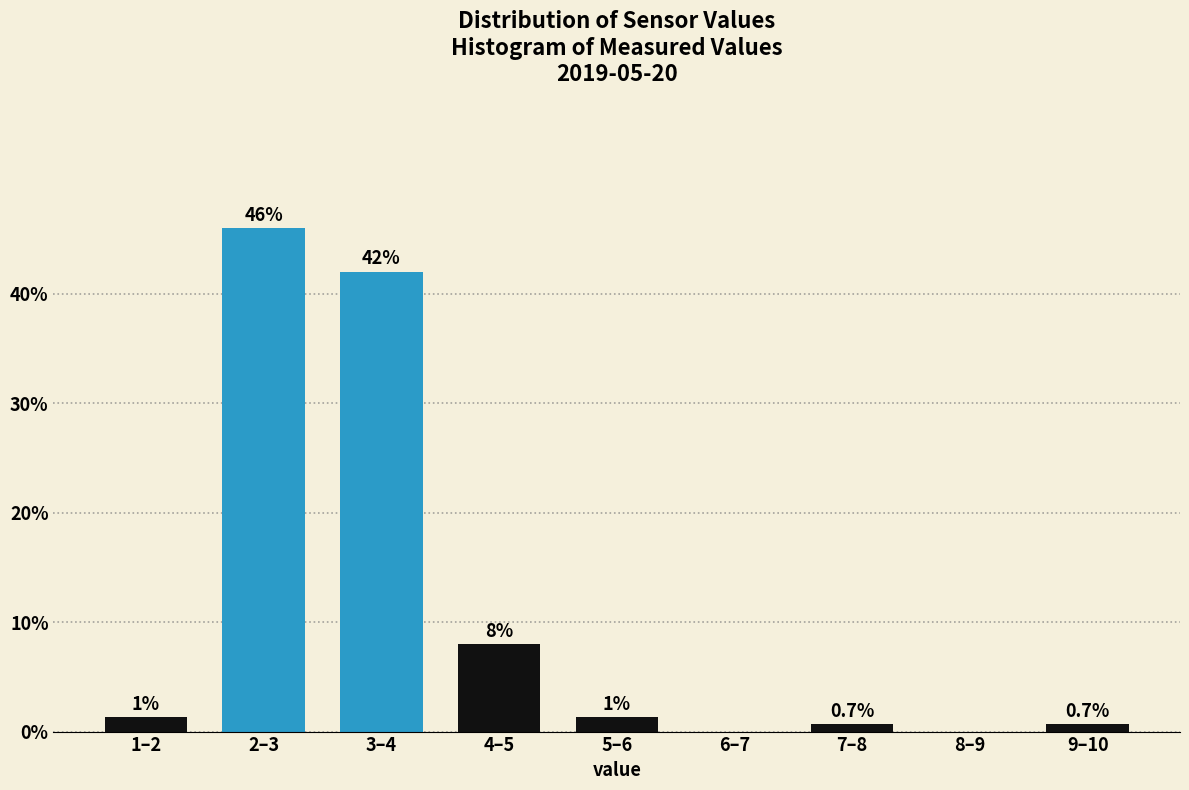

At which label is the value closest to 23?

4–5